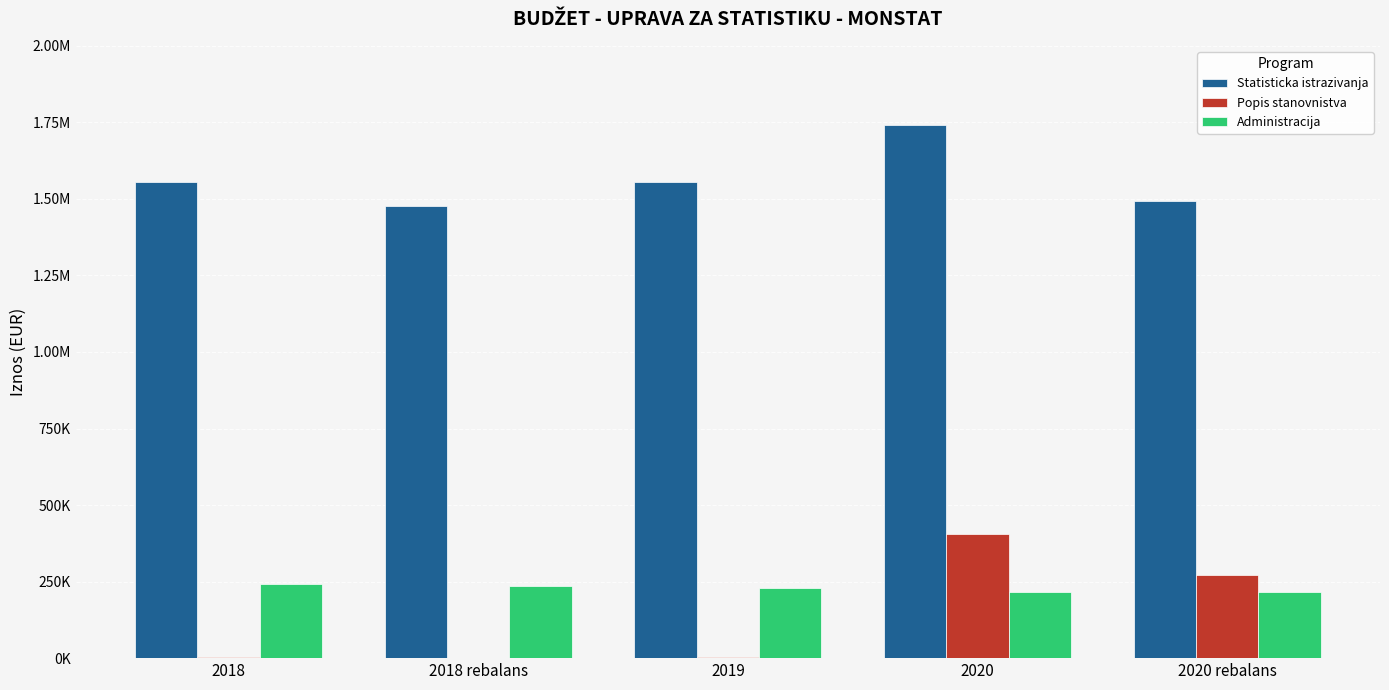

At 2018 rebalans, list the series in order from largest to smallest.

Statisticka istrazivanja, Administracija, Popis stanovnistva